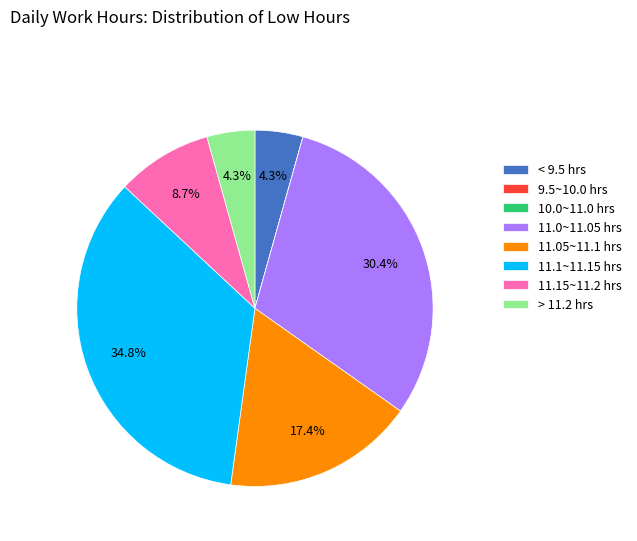

Approximately how many times larger is the value at > 11.2 hrs compared to < 9.5 hrs?

1.0